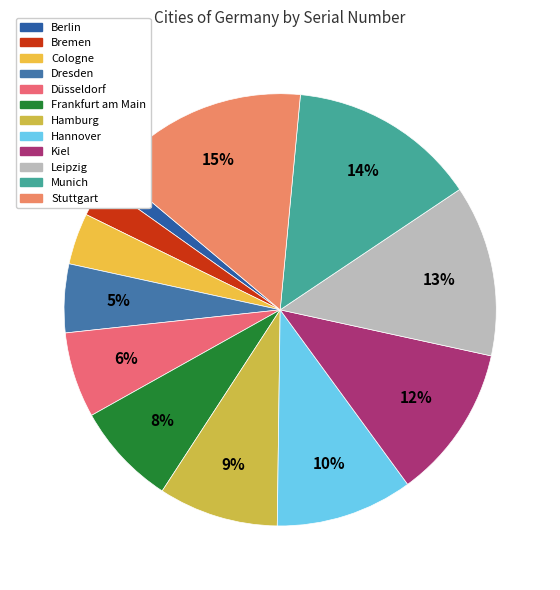

To the nearest percent, what is the difference between the Hannover and Berlin slice percentages?

9%